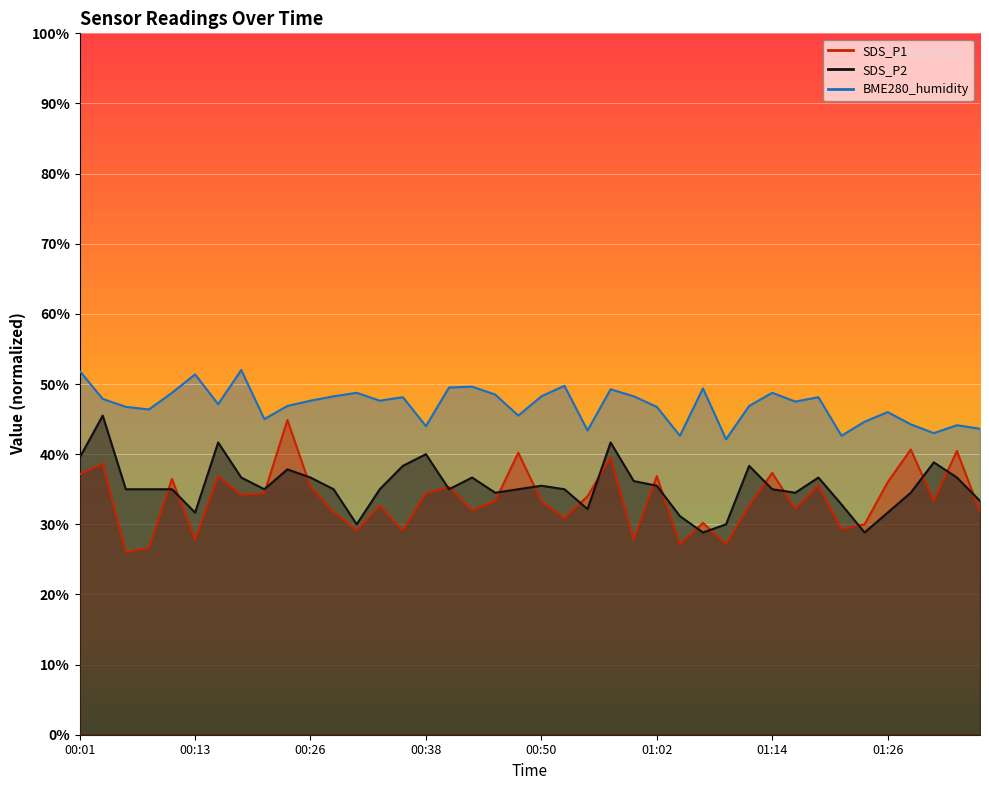

At which label is SDS_P2 closest to 37?

00:18